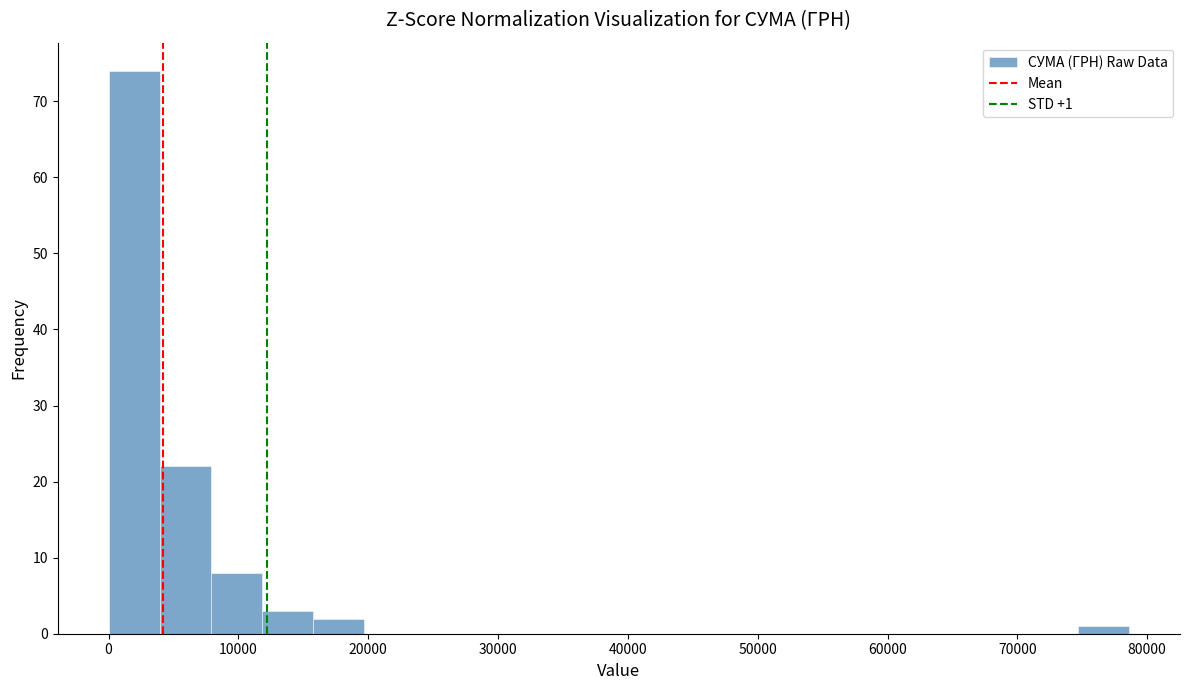

Around what value on the x-axis is the tallest bar? Give the approximate position of its centre, as read against the axis.

2000